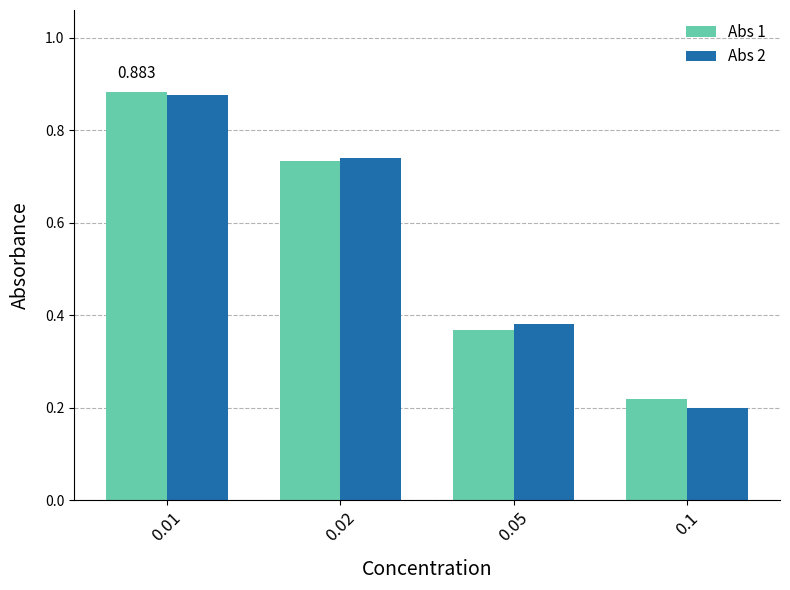

What is the value of the Abs 2 bar at the 4th from the left?

0.2